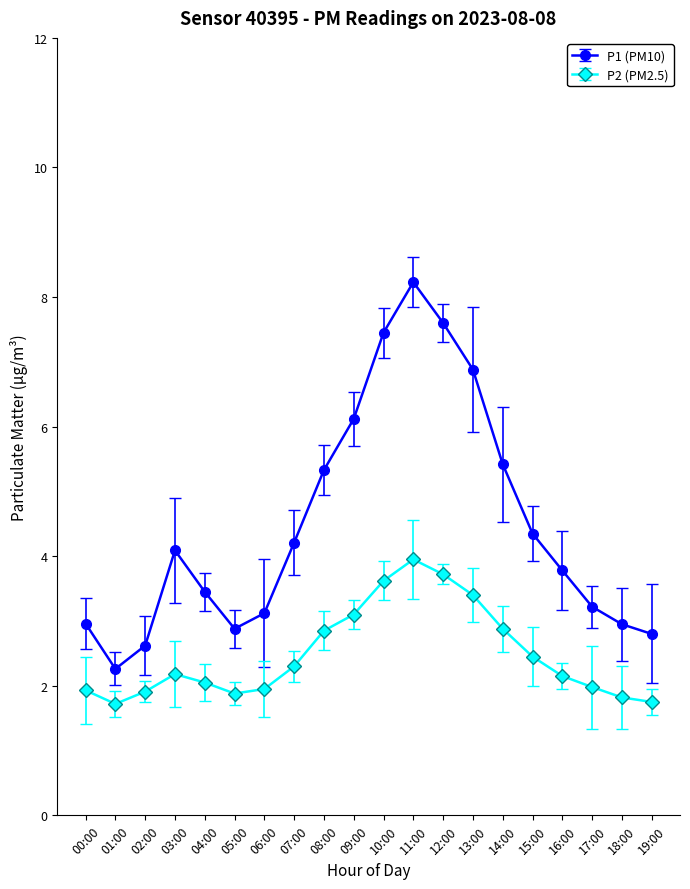

What is the difference between the second highest and second lowest values in the P1 (PM10) series?

5.0